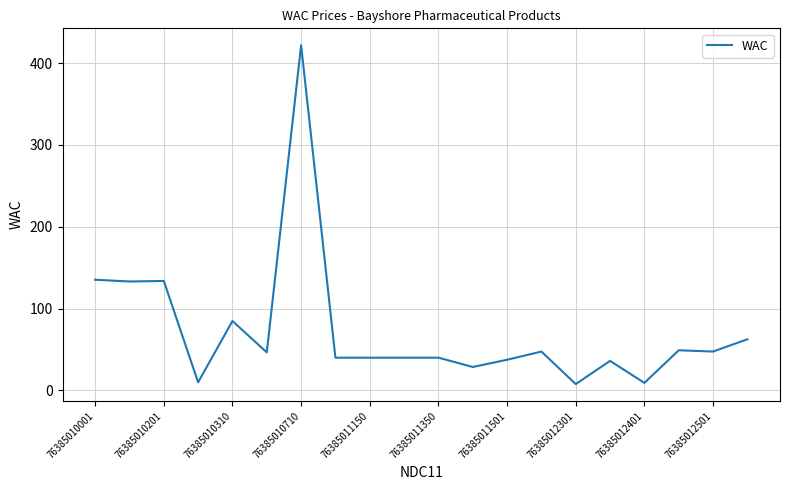

What is the maximum value shown in the chart?

421.8